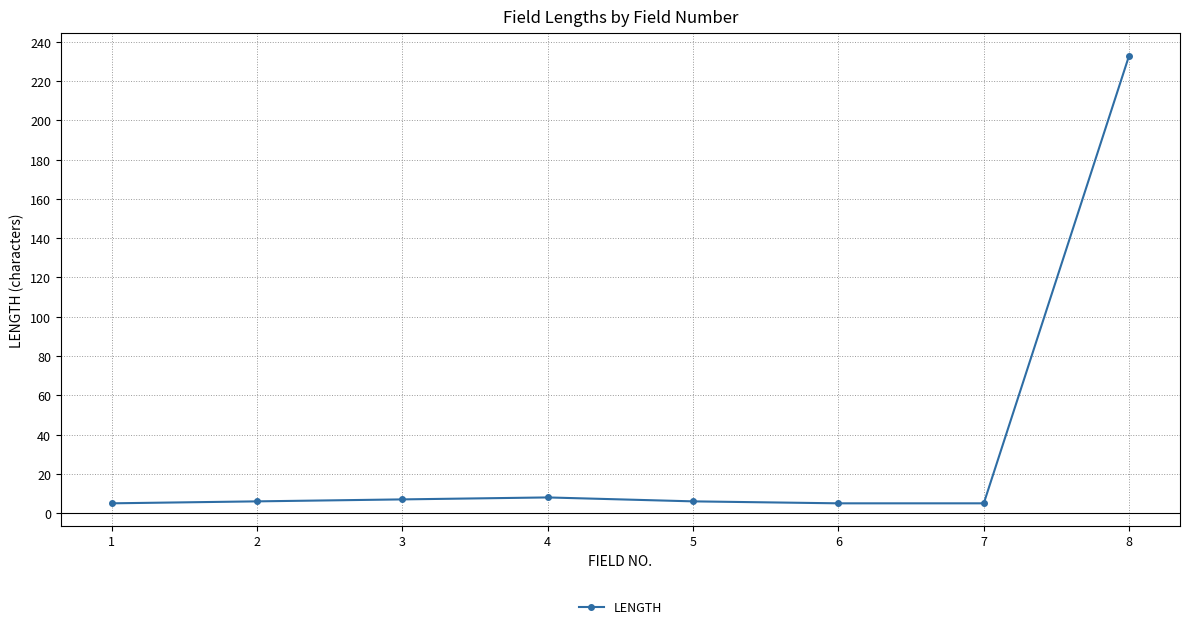

At which category does the chart reach its peak across all series?

8